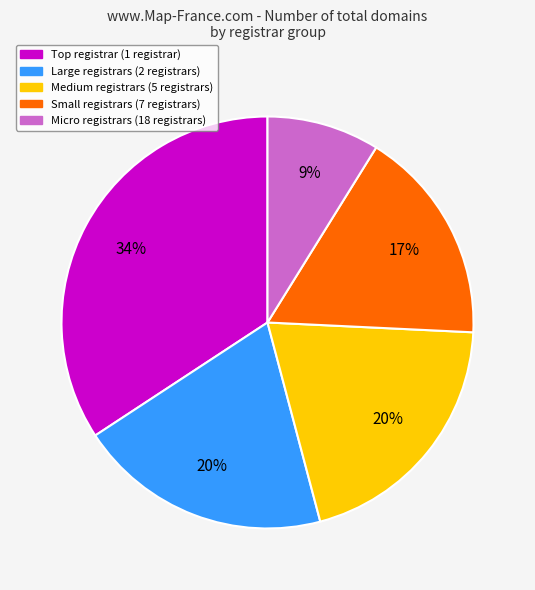

Is there a majority slice in this chart?

No